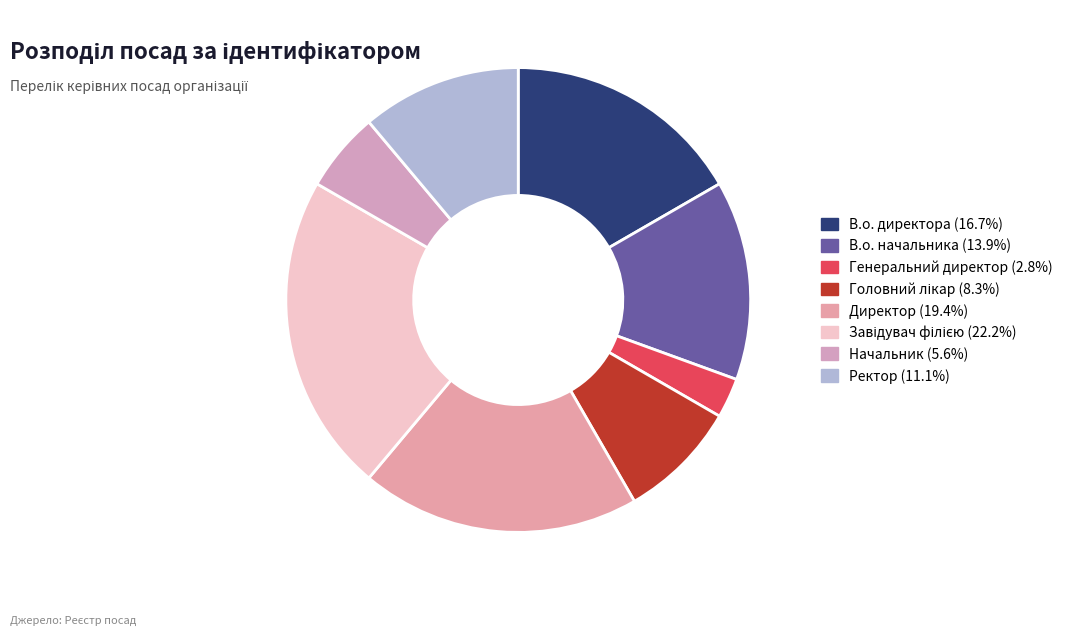

What is the largest slice in the pie chart?

Завідувач філією